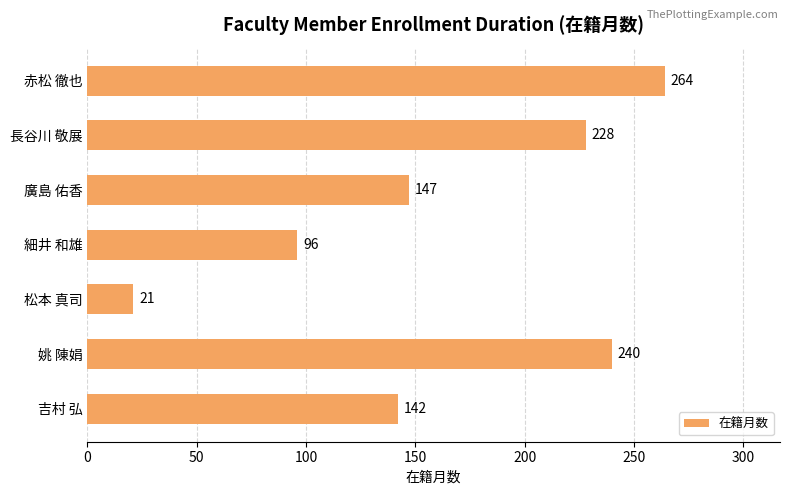

Which label corresponds to the smallest value in the chart?

松本 真司